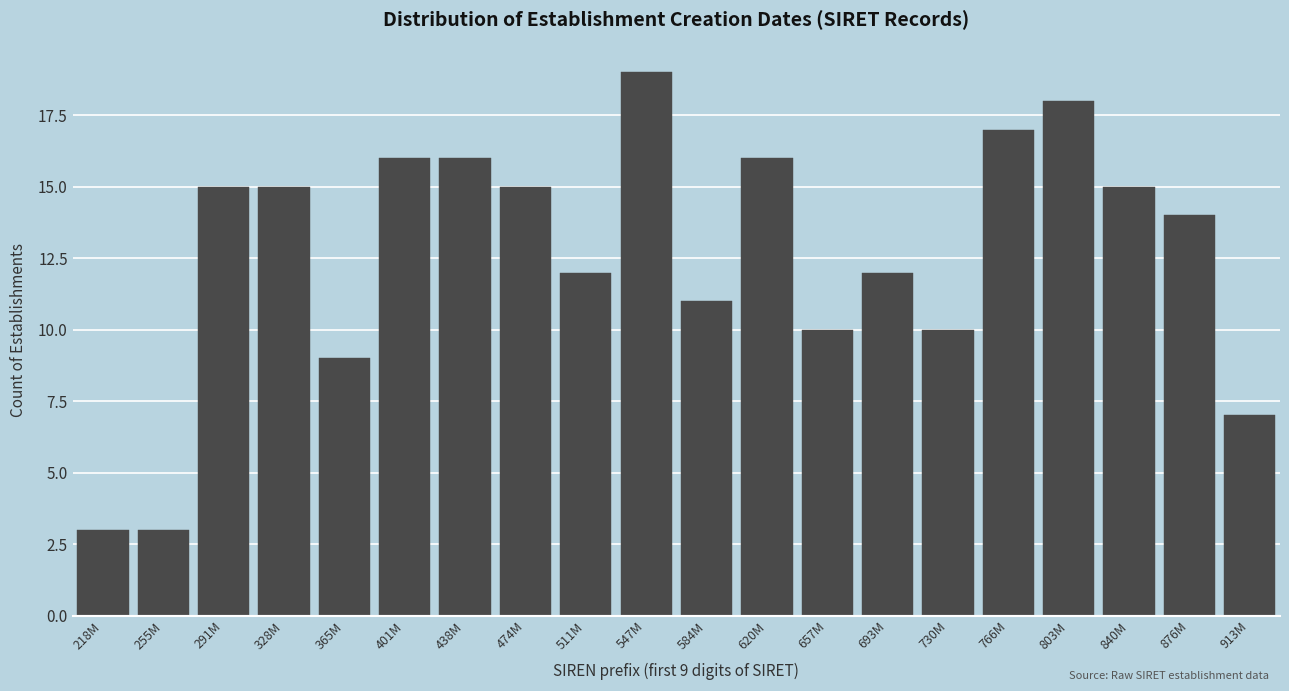

Reading left to right, list all the values displayed in this chart.

218M=3	255M=3	291M=15	328M=15	365M=9	401M=16	438M=16	474M=15	511M=12	547M=19	584M=11	620M=16	657M=10	693M=12	730M=10	766M=17	803M=18	840M=15	876M=14	913M=7